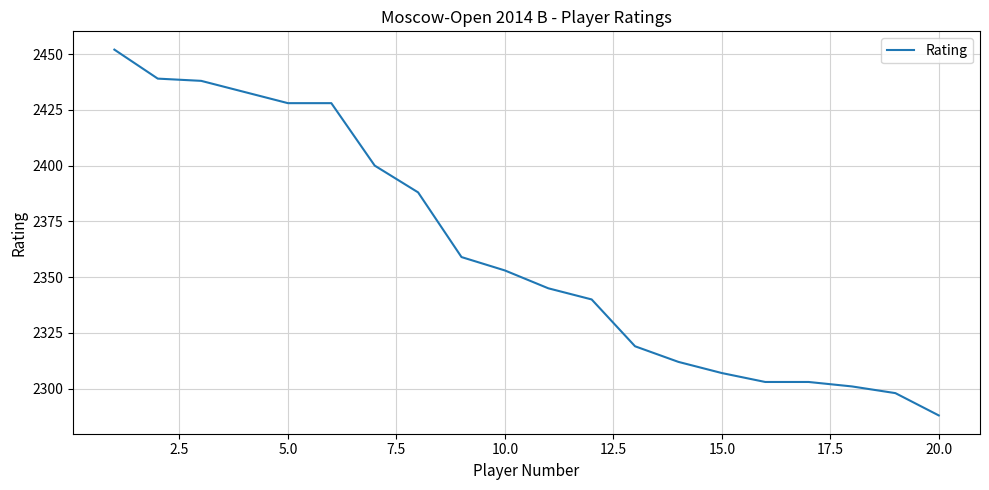

What is the minimum value shown in the chart?

2288